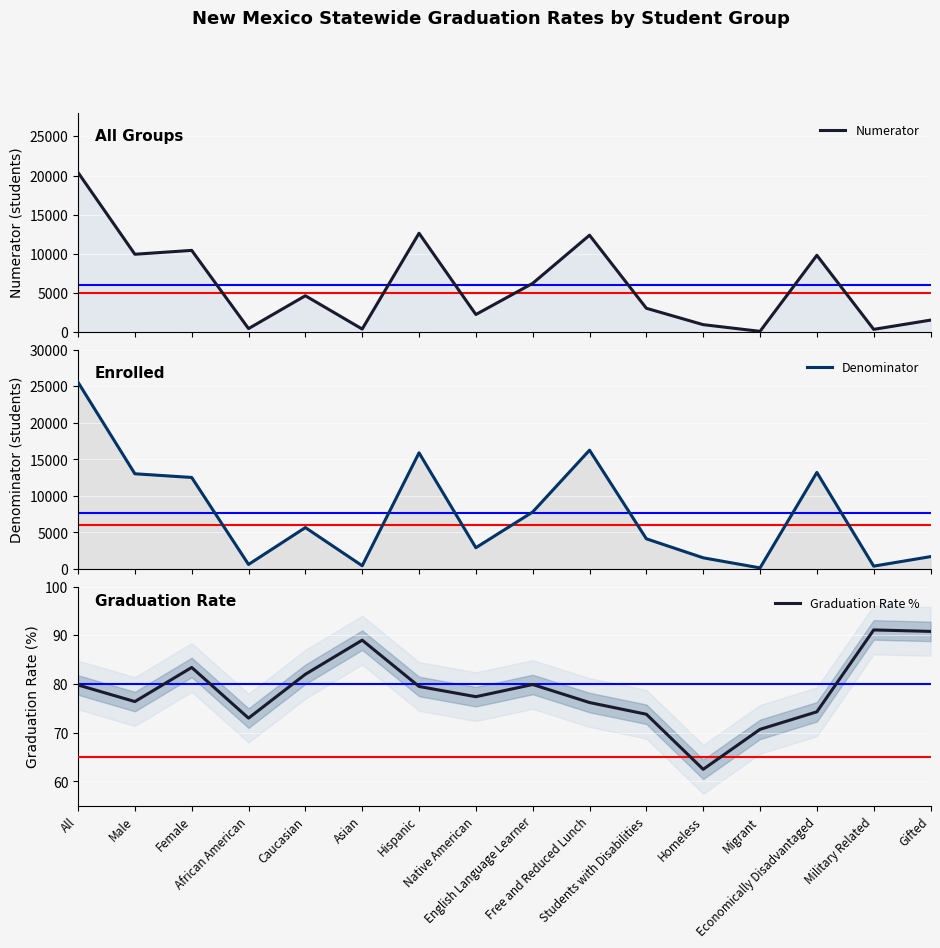

What is the value of the Numerator point at the 12th from the left?

959.0